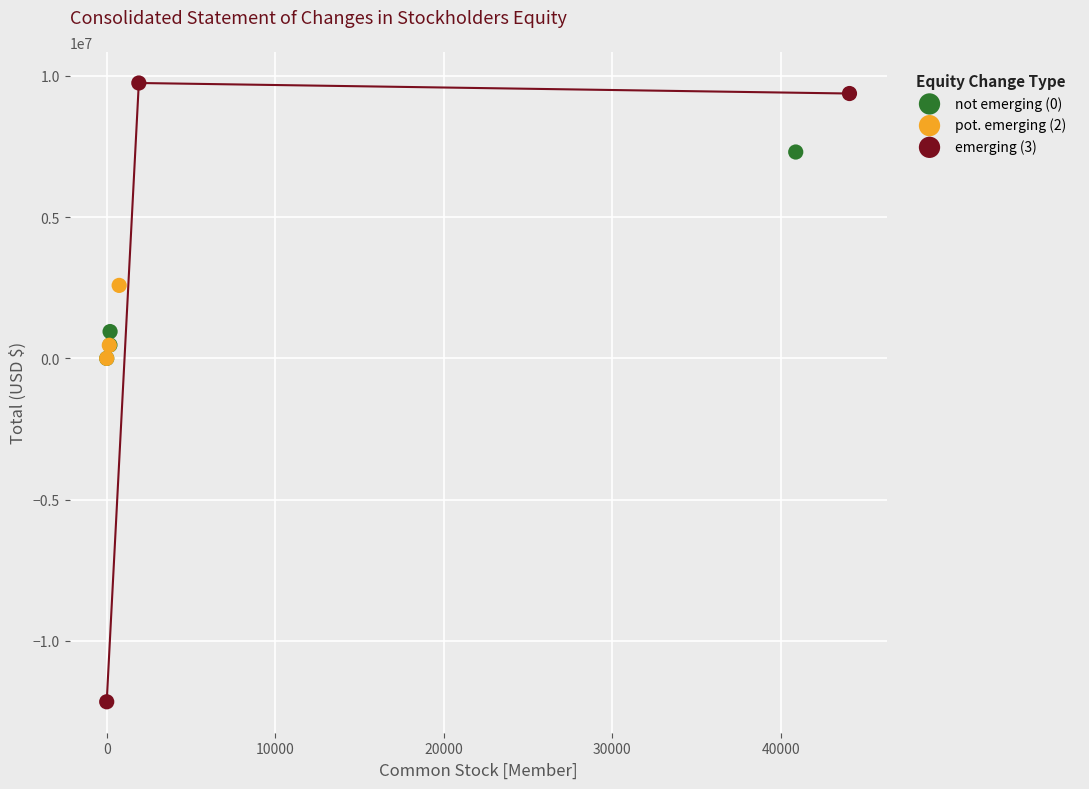

Which series has the largest Y range (max minus min)?

emerging (3)